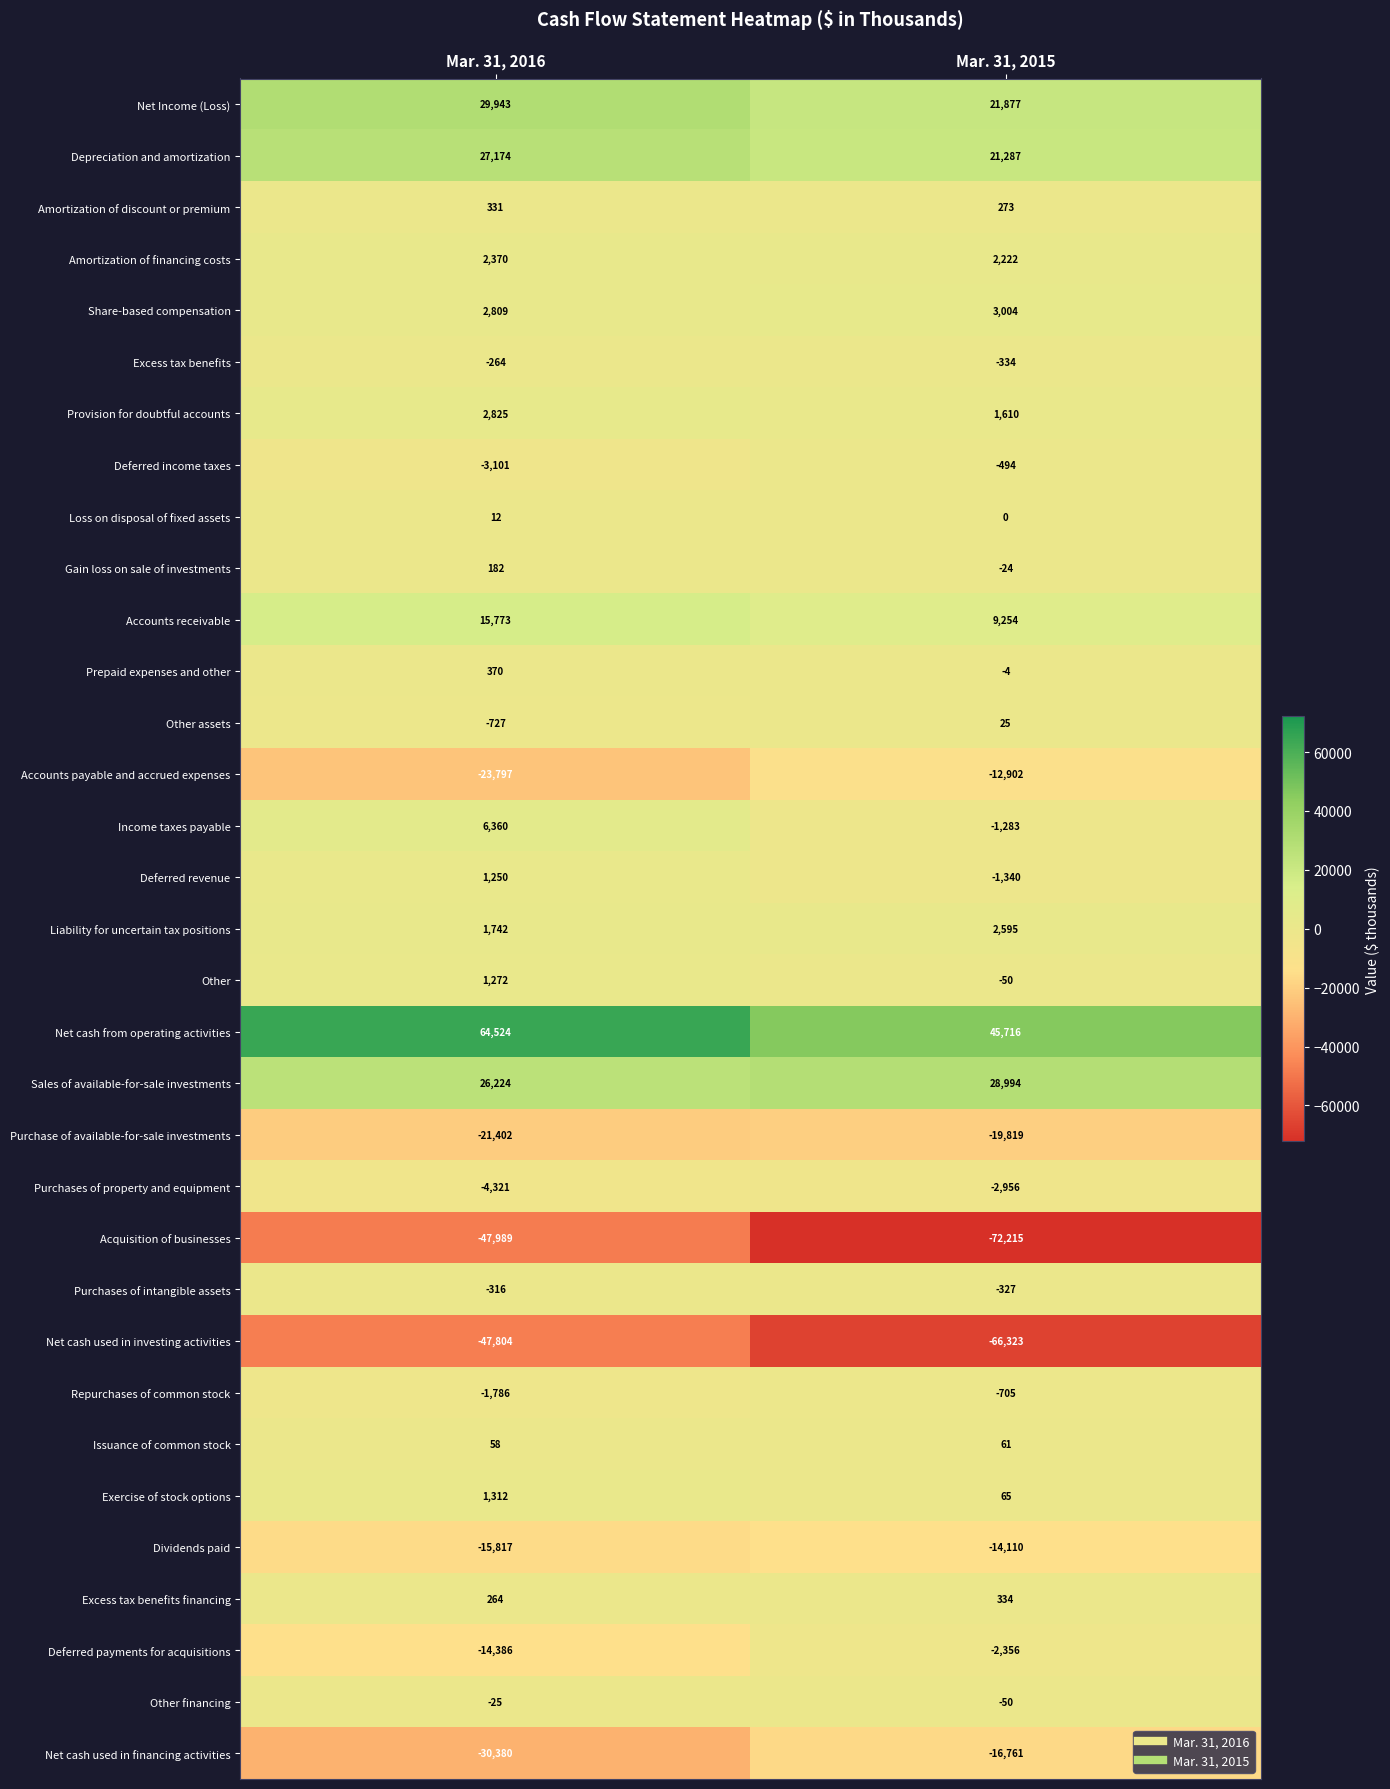

At which label does Loss on disposal of fixed assets reach its minimum?

Mar. 31, 2015